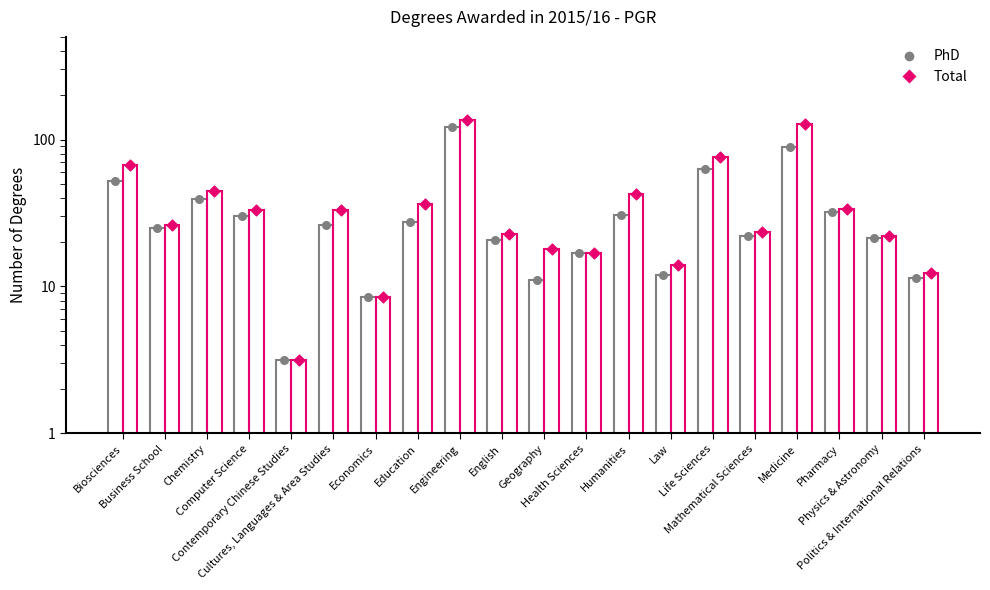

Which series has the largest Y range (max minus min)?

Total